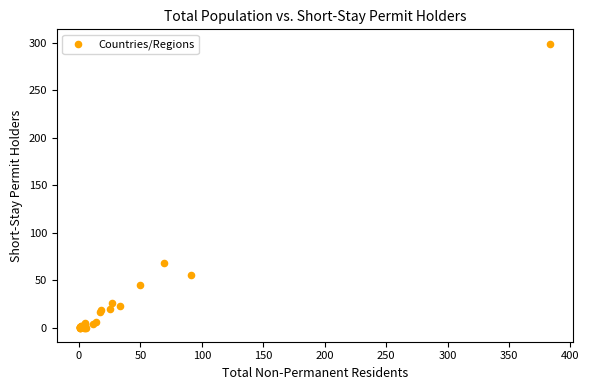

What Y value in the scatter plot is closest to 149?

68